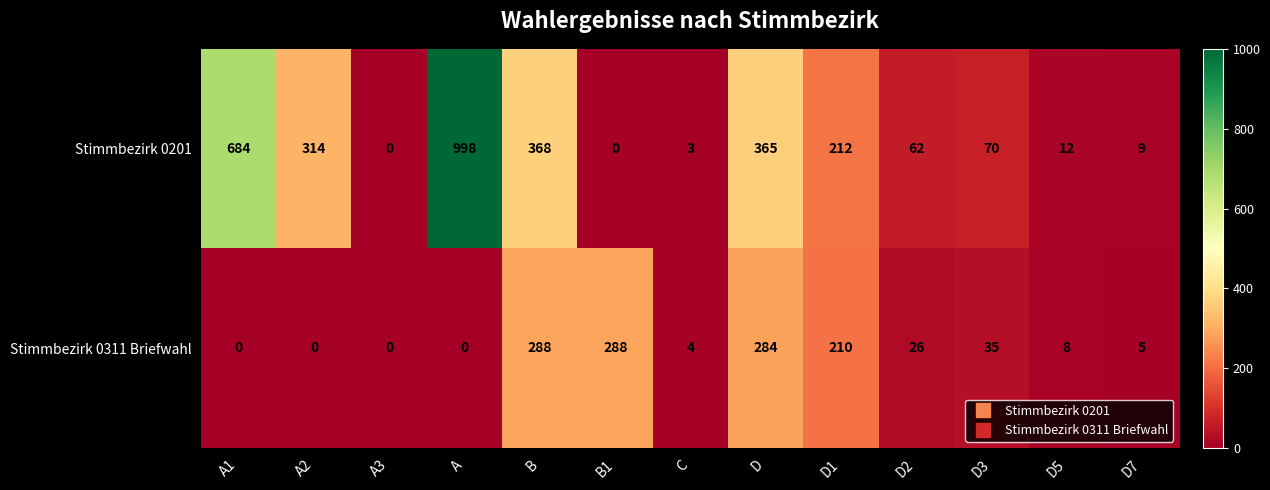

At which category does the chart reach its peak across all series?

A